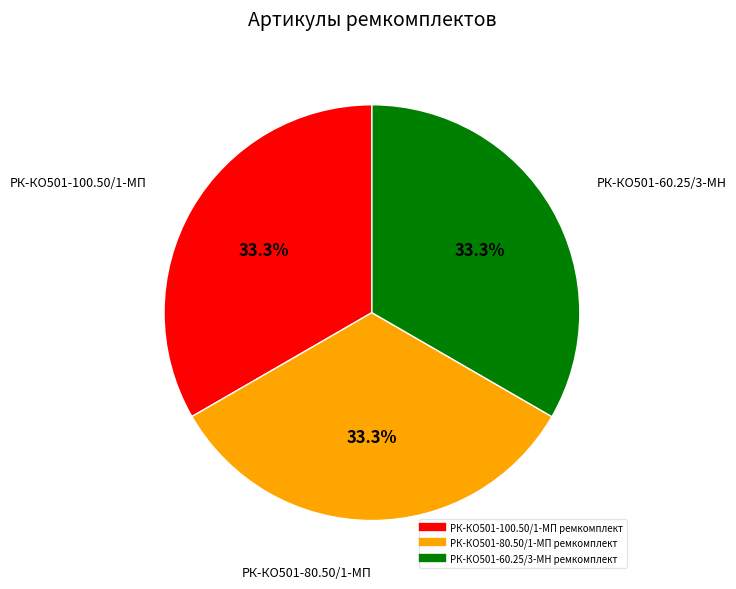

What percentage do РК-КО501-60.25/3-МН ремкомплект and РК-КО501-80.50/1-МП ремкомплект together represent?

66.7%